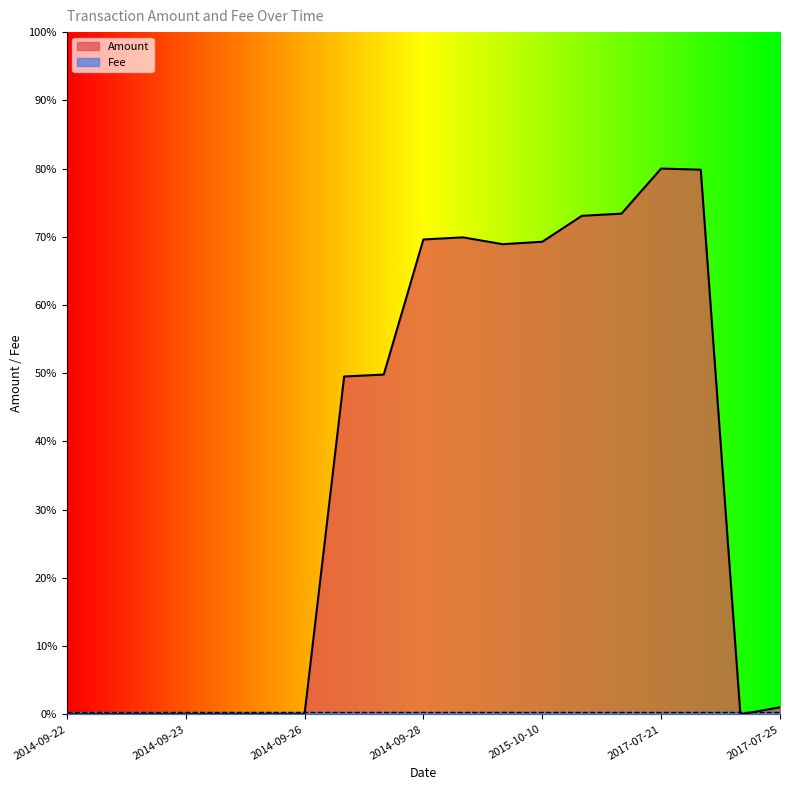

What is the greatest value displayed?

80.0